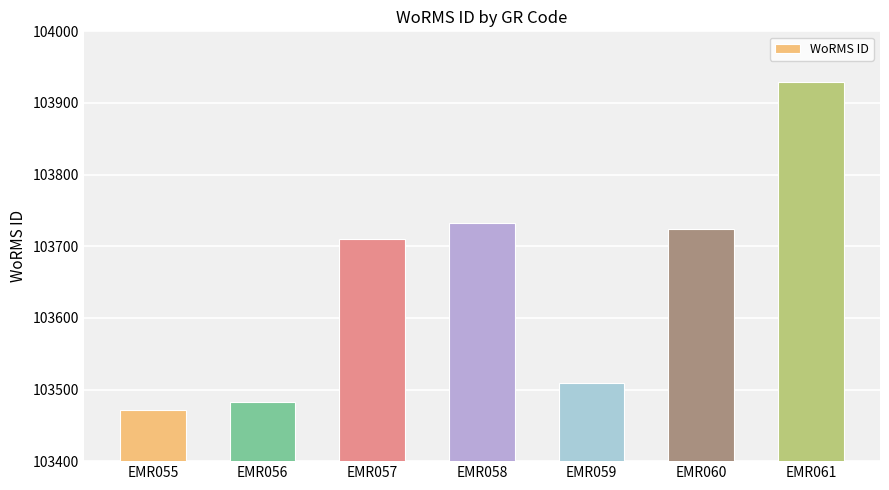

Count the number of categories in the chart.

7